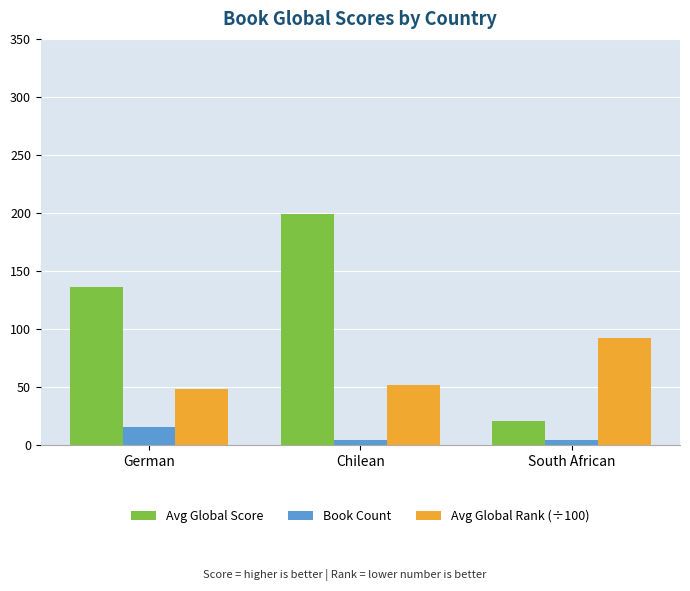

What is the difference between the maximum and second lowest values in the Avg Global Score series?

63.0